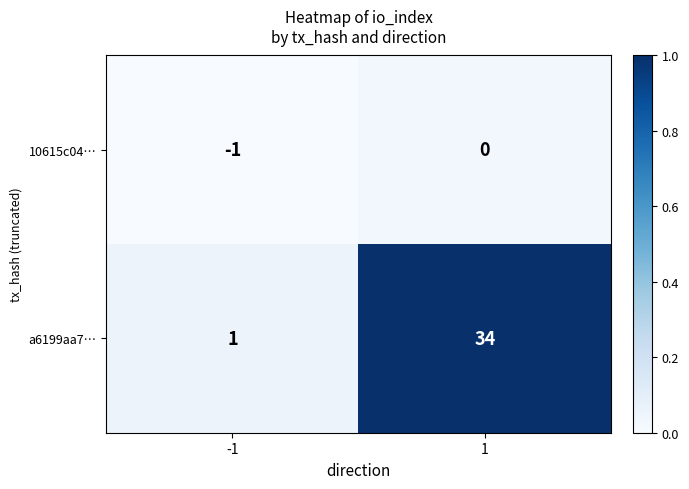

Read the a6199aa7… value at 1, to the nearest 5.

35